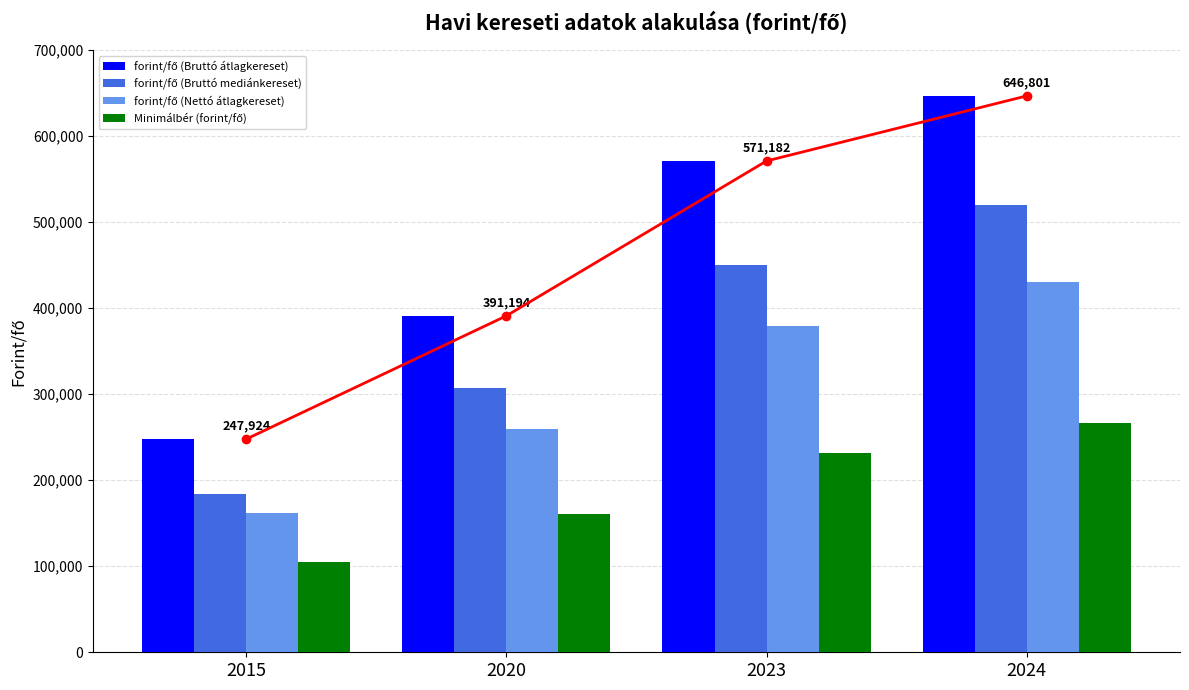

What is the minimum value shown in the chart?

105000